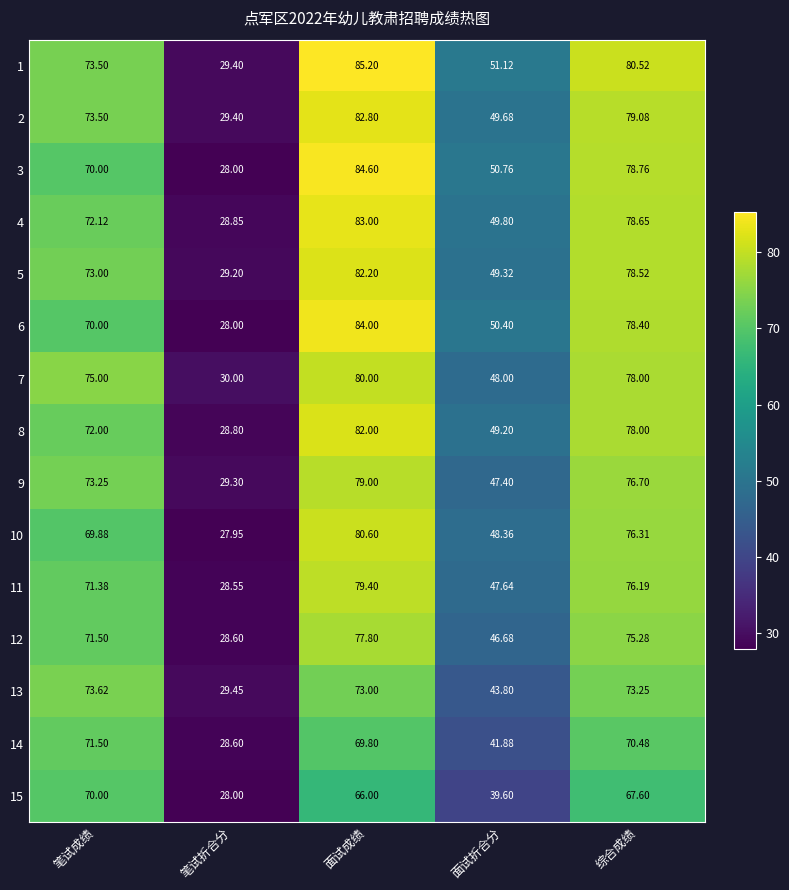

What is the spread (max minus min) of values at 面试成绩?

19.2